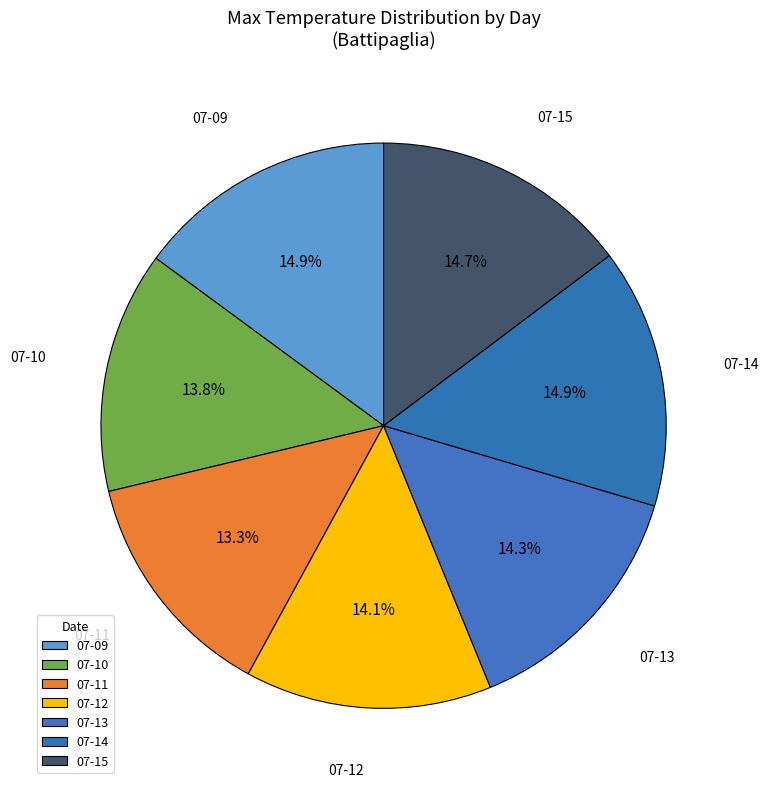

What percentage do 07-11 and 07-14 together represent?

28.2%